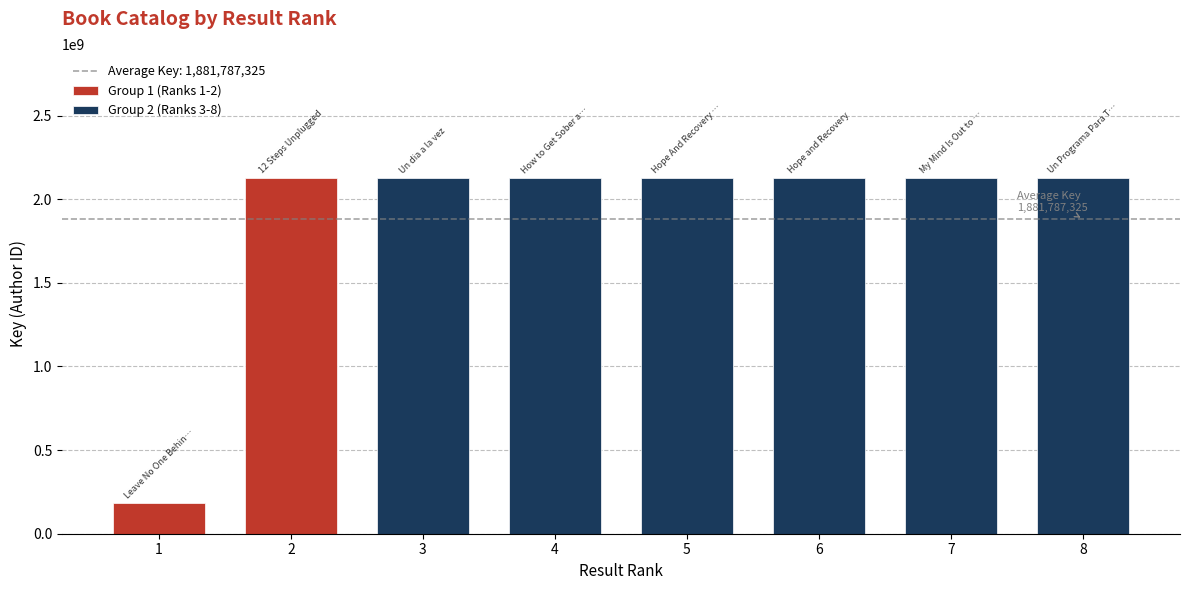

Count the number of values greater than 2124662175.

3